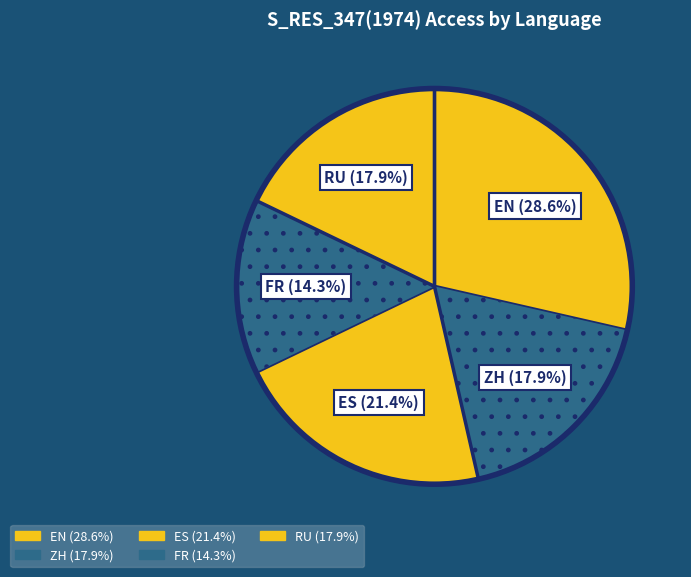

How many slices are in this pie chart?

5